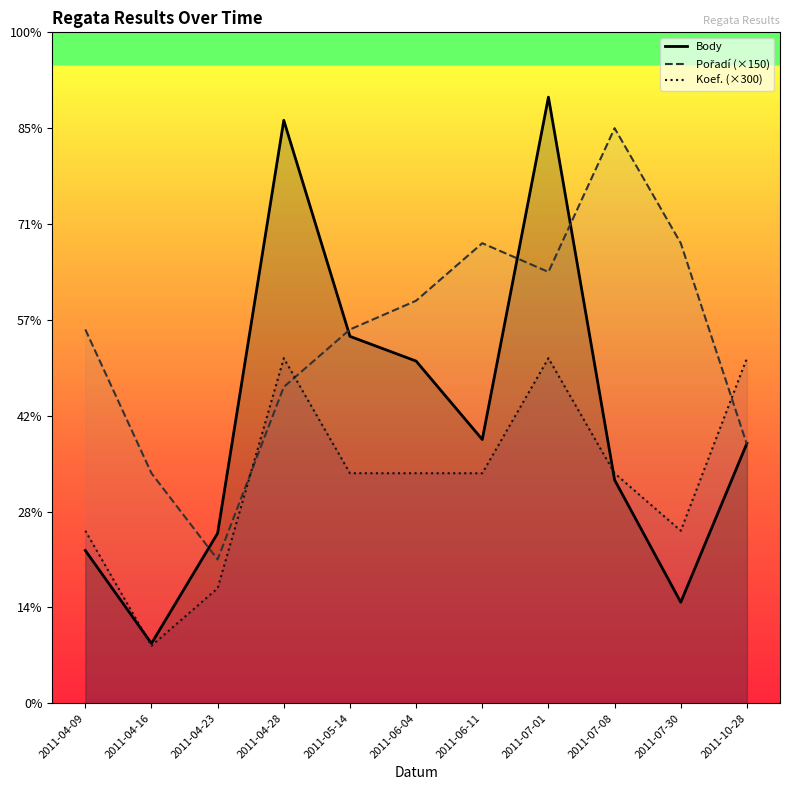

At which category does the chart reach its peak across all series?

2011-07-01